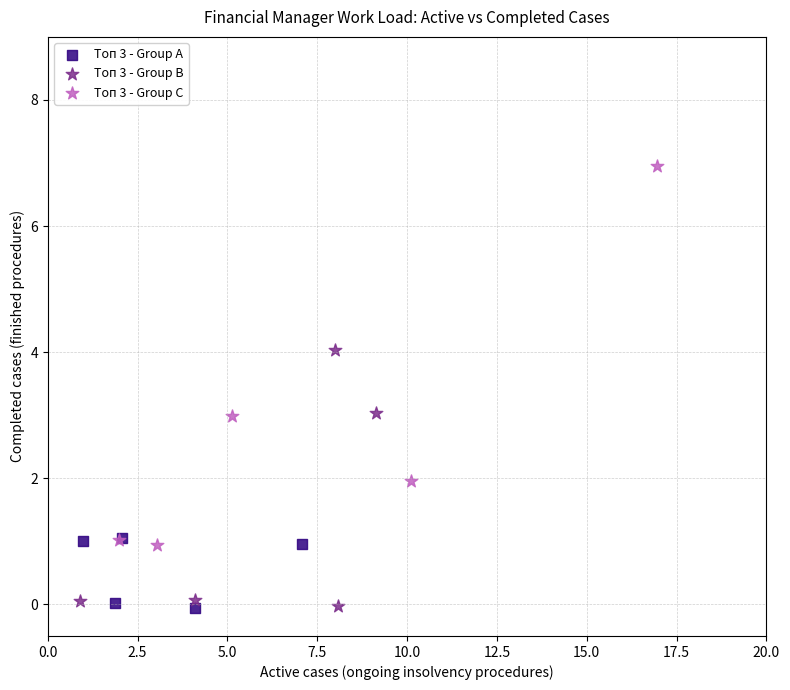

Which series has the widest spread of Y values?

Топ 3 - Group C